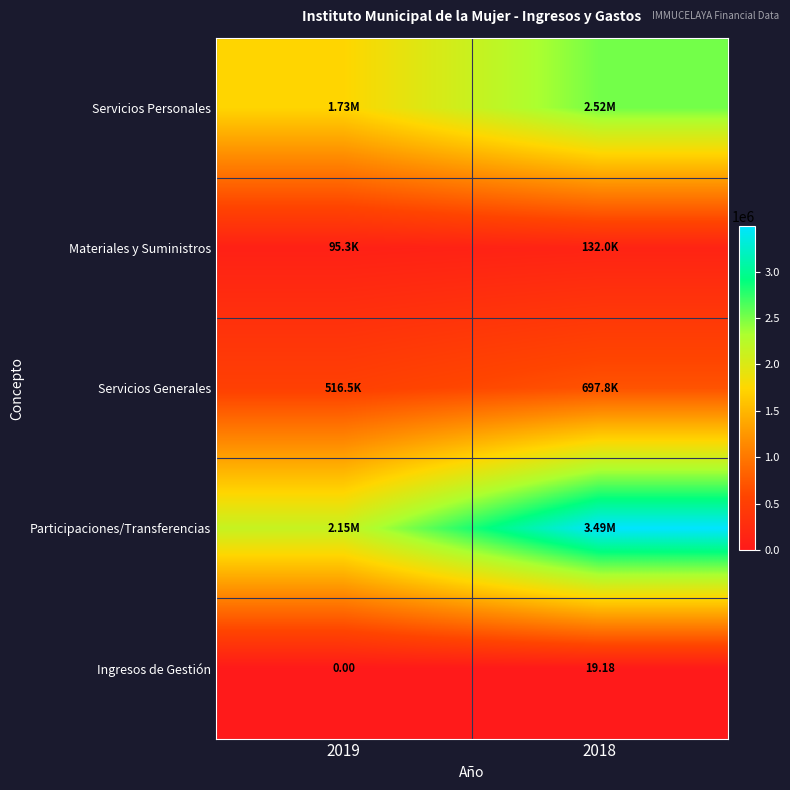

Rank the series by their maximum value, from highest to lowest.

Participaciones/Transferencias, Servicios Personales, Servicios Generales, Materiales y Suministros, Ingresos de Gestión